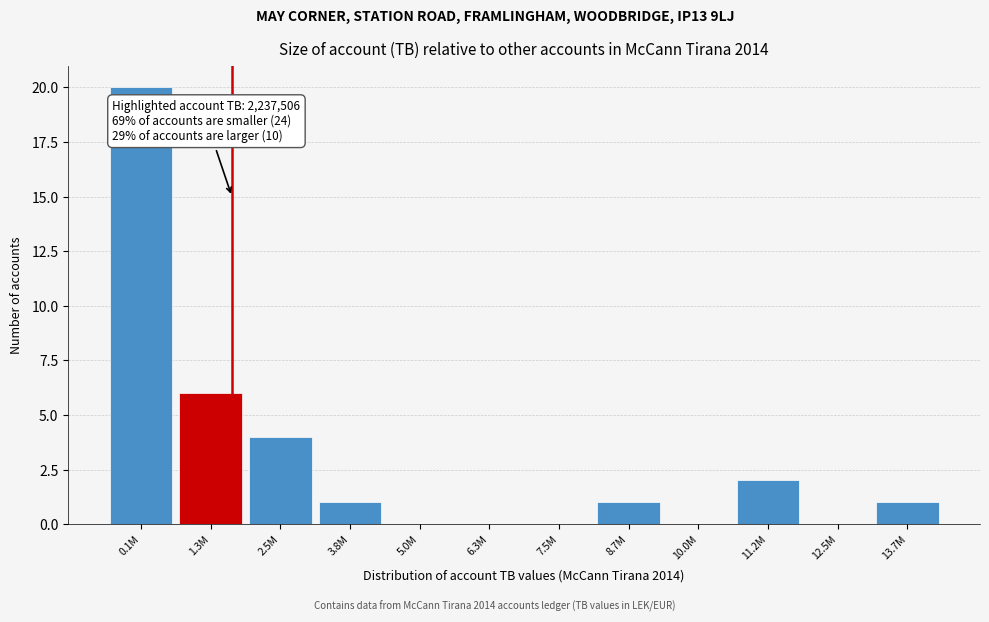

Reading left to right, extract all data points from this chart.

0.1M=20	1.3M=6	2.5M=4	3.8M=1	5.0M=0	6.3M=0	7.5M=0	8.7M=1	10.0M=0	11.2M=2	12.5M=0	13.7M=1